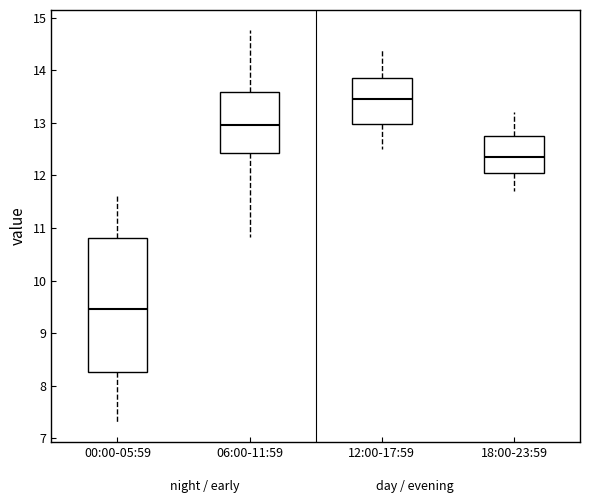

Reading left to right, read every box against the y-axis: the position of its median line, the range the box covers, and the ends of its whiskers. The values are not printed on the chart, so give them approximately, as read against the axis.

00:00-05:59: median 9.5, box 8.3 to 10.8, whiskers 7.3 to 11.6
06:00-11:59: median 13.0, box 12.4 to 13.6, whiskers 10.8 to 14.8
12:00-17:59: median 13.5, box 13.0 to 13.9, whiskers 12.5 to 14.4
18:00-23:59: median 12.4, box 12.1 to 12.8, whiskers 11.7 to 13.2